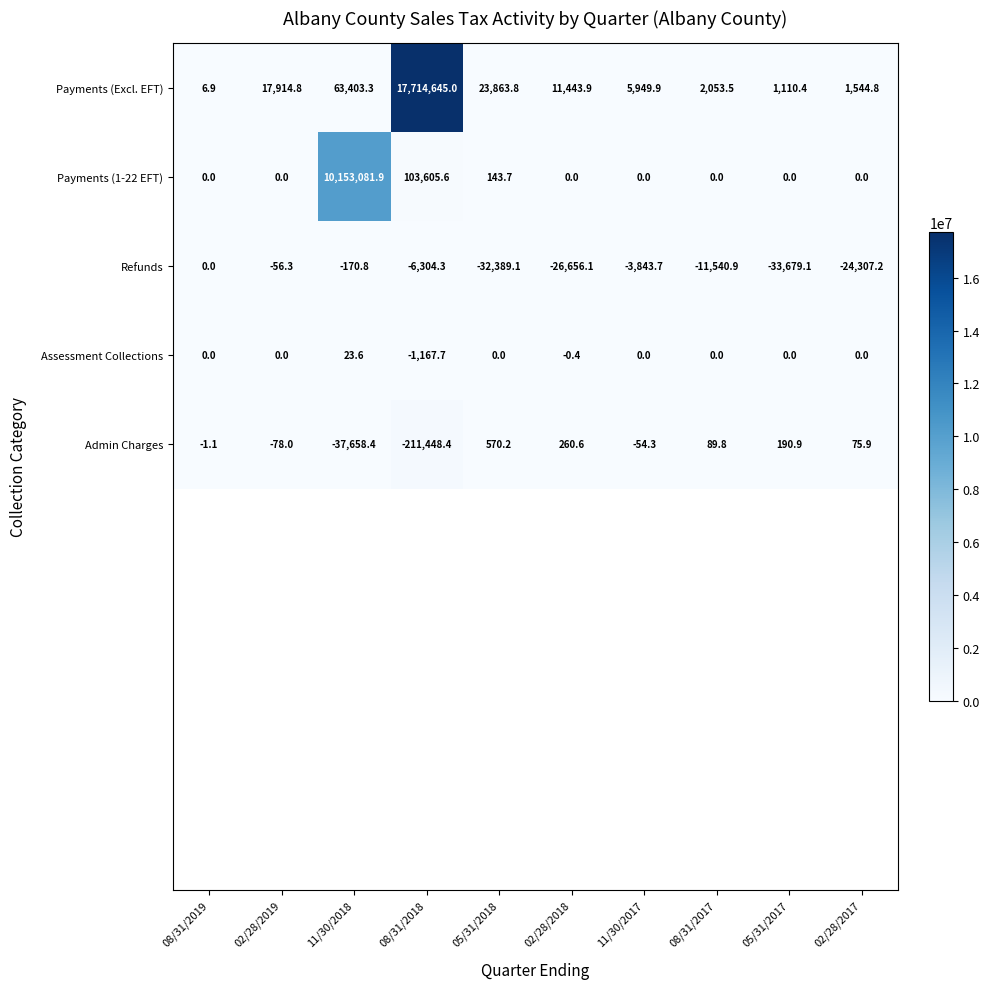

Rank the series by their maximum value, from lowest to highest.

Refunds, Assessment Collections, Admin Charges, Payments (1-22 EFT), Payments (Excl. EFT)